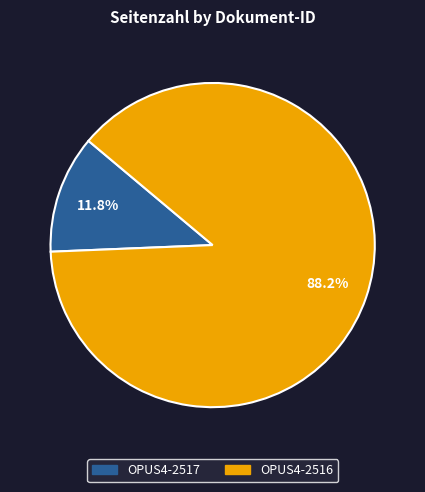

Which slice represents more than half of the pie?

OPUS4-2516